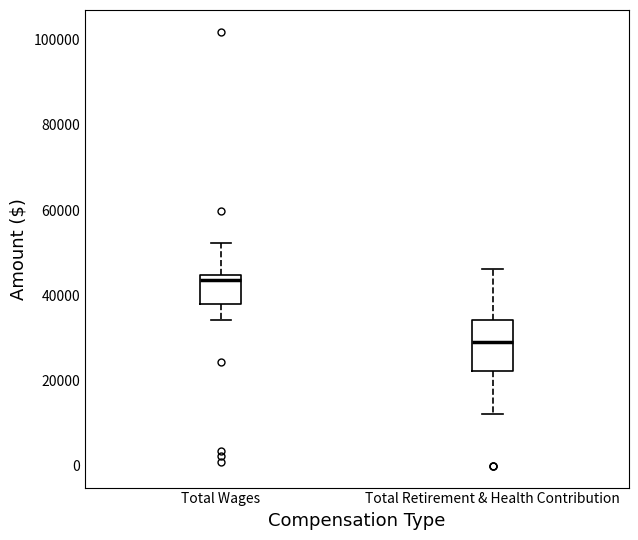

Reading left to right, read every box against the y-axis: the position of its median line, the range the box covers, and the ends of its whiskers. The values are not printed on the chart, so give them approximately, as read against the axis.

Total Wages: median 44000 (just below the box's upper edge), box 38000 to 44000, whiskers 34000 to 52000
Total Retirement & Health Contribution: median 30000, box 22000 to 34000, whiskers 12000 to 46000